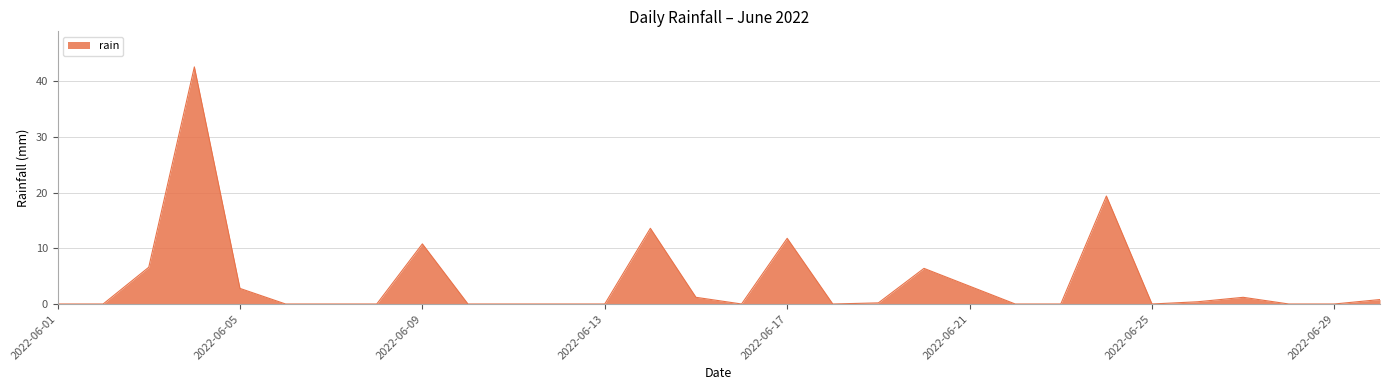

What is the greatest value displayed?

42.6